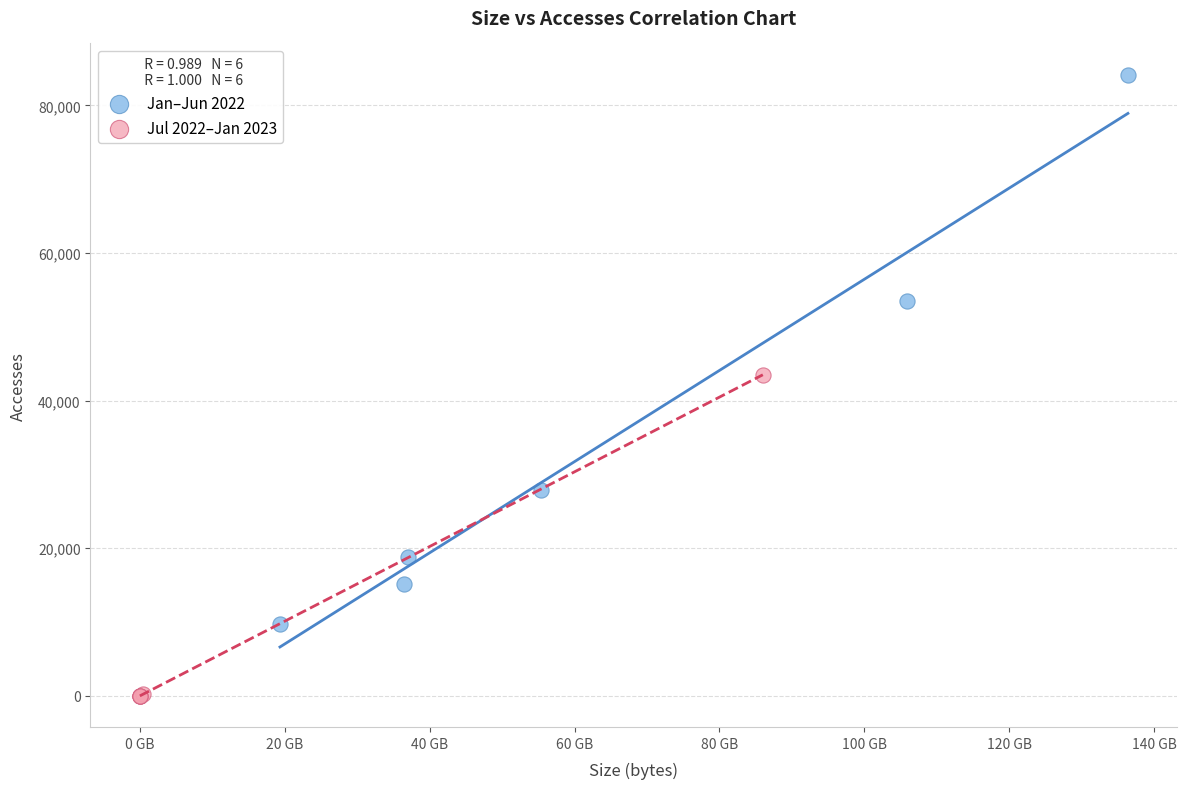

Which series contains the highest Y value?

Jan–Jun 2022